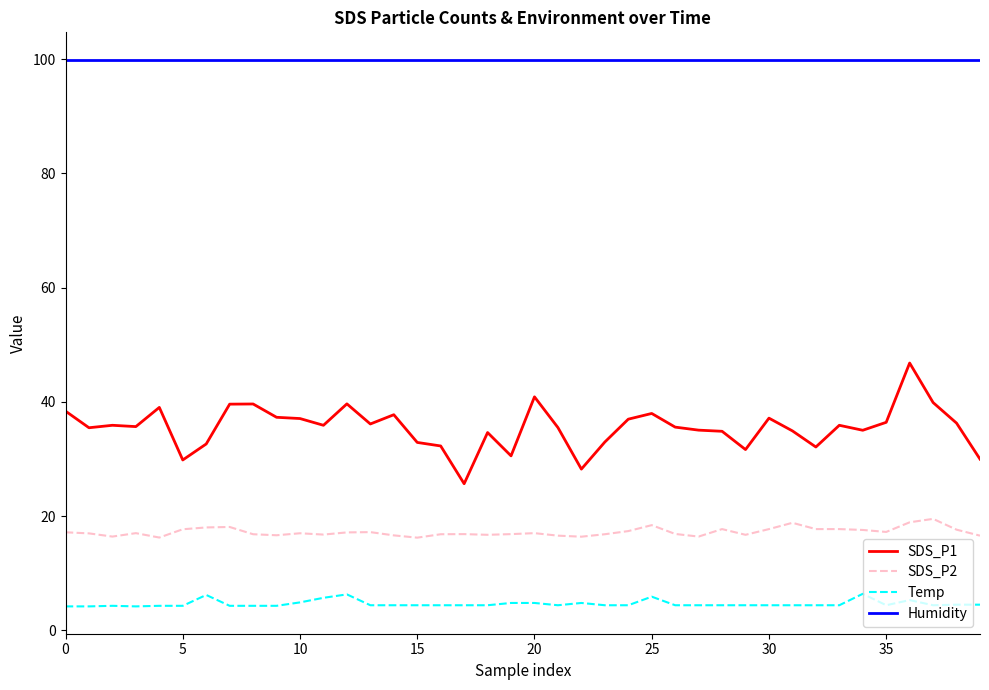

True or false: SDS_P1 and SDS_P2 cross at least once.

False